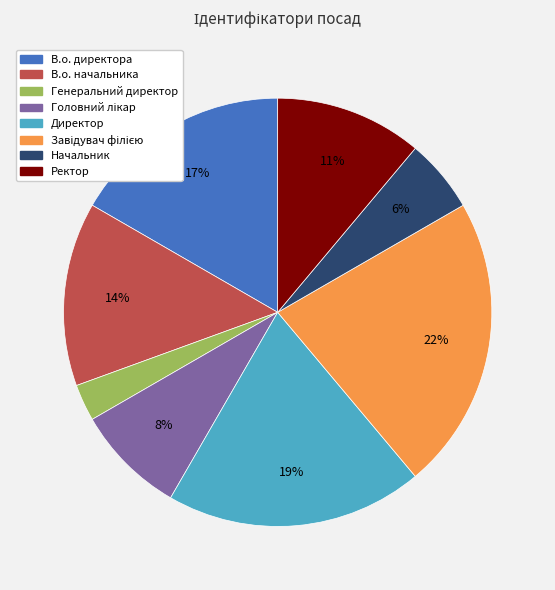

To the nearest percent, what is the average slice percentage?

12%